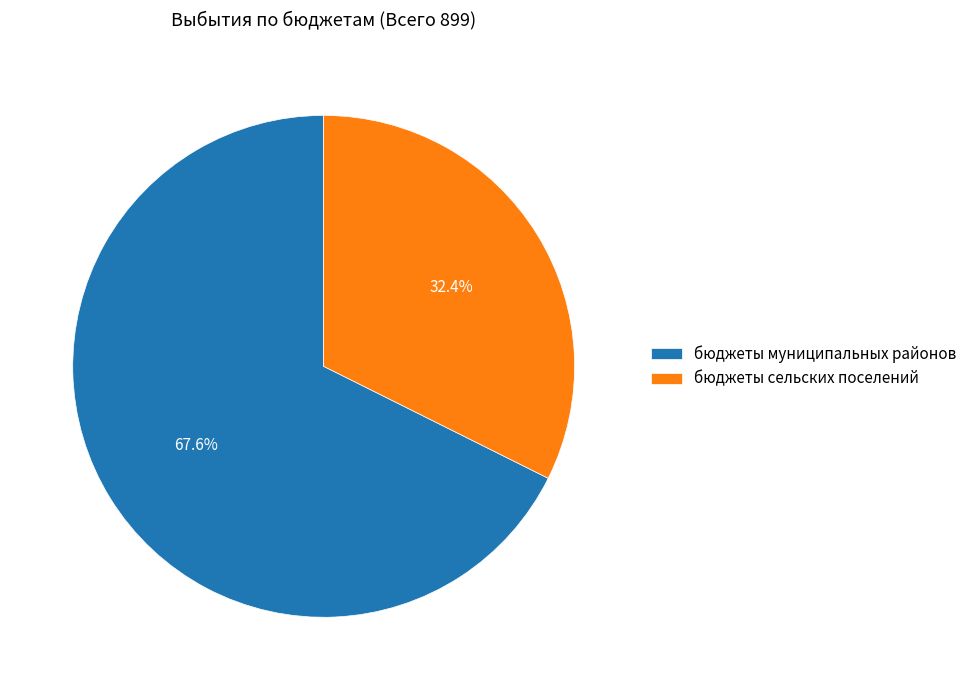

To the nearest percent, what is the combined percentage of бюджеты муниципальных районов and бюджеты сельских поселений?

100%